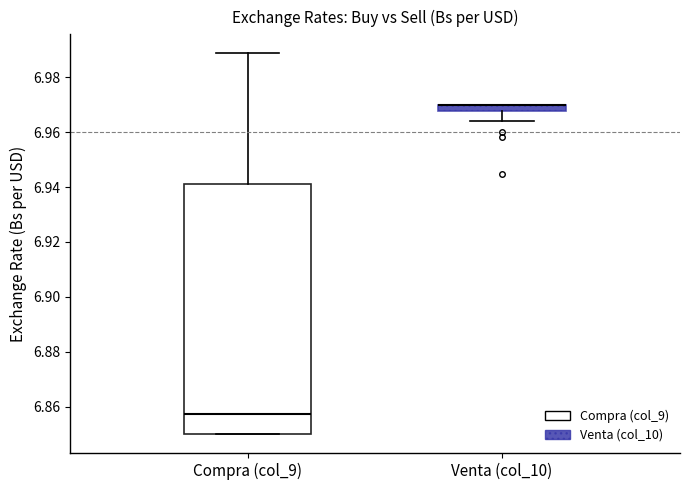

Which box is the tallest, from its lower edge to its upper edge?

Compra (col_9)